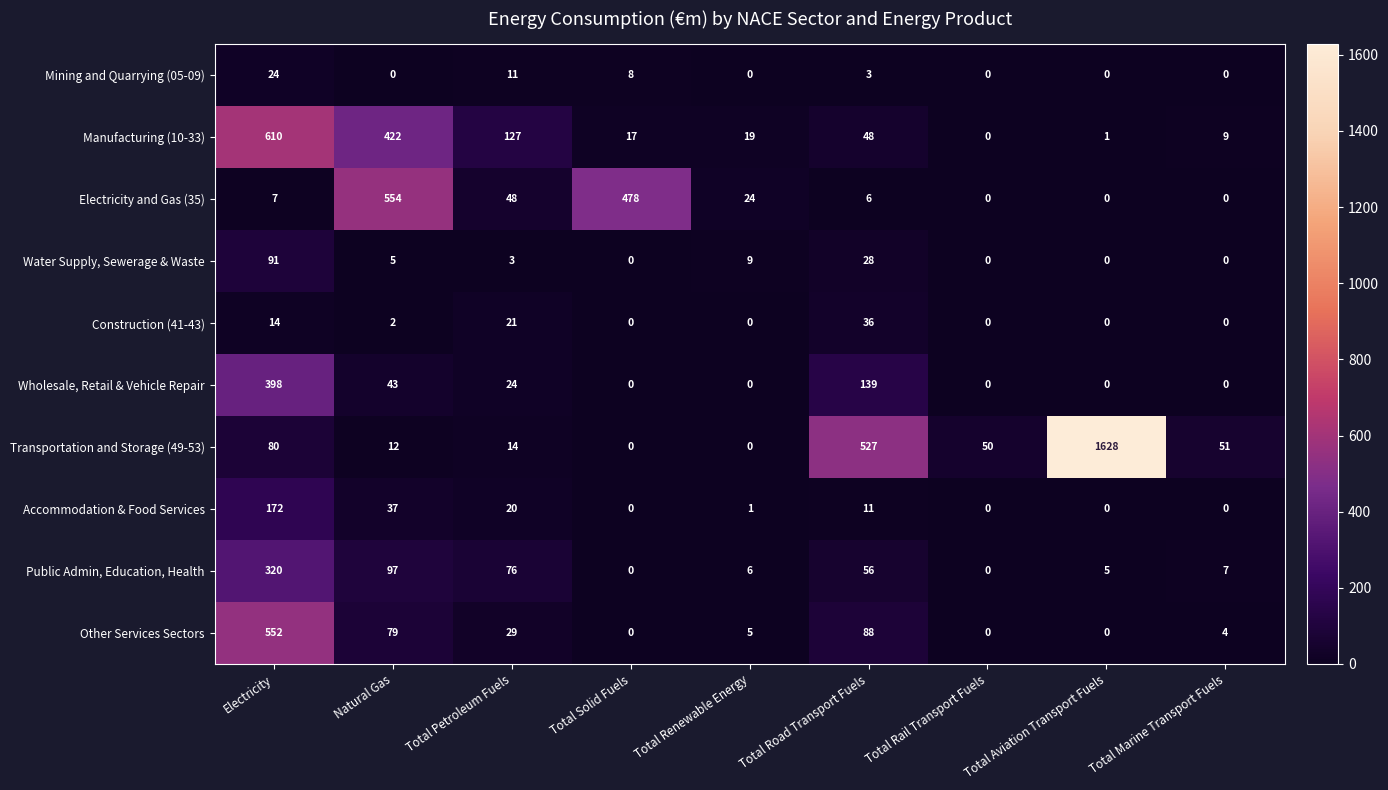

Rank the series by their maximum value, from highest to lowest.

Transportation and Storage (49-53), Manufacturing (10-33), Electricity and Gas (35), Other Services Sectors, Wholesale, Retail & Vehicle Repair, Public Admin, Education, Health, Accommodation & Food Services, Water Supply, Sewerage & Waste, Construction (41-43), Mining and Quarrying (05-09)